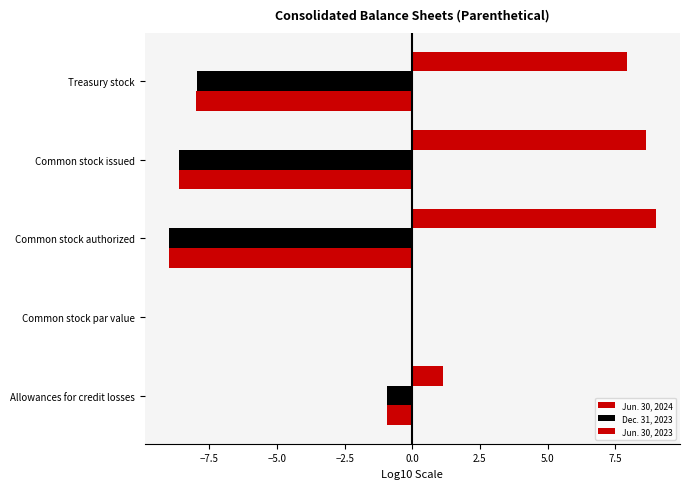

What is the greatest value displayed?

9.0